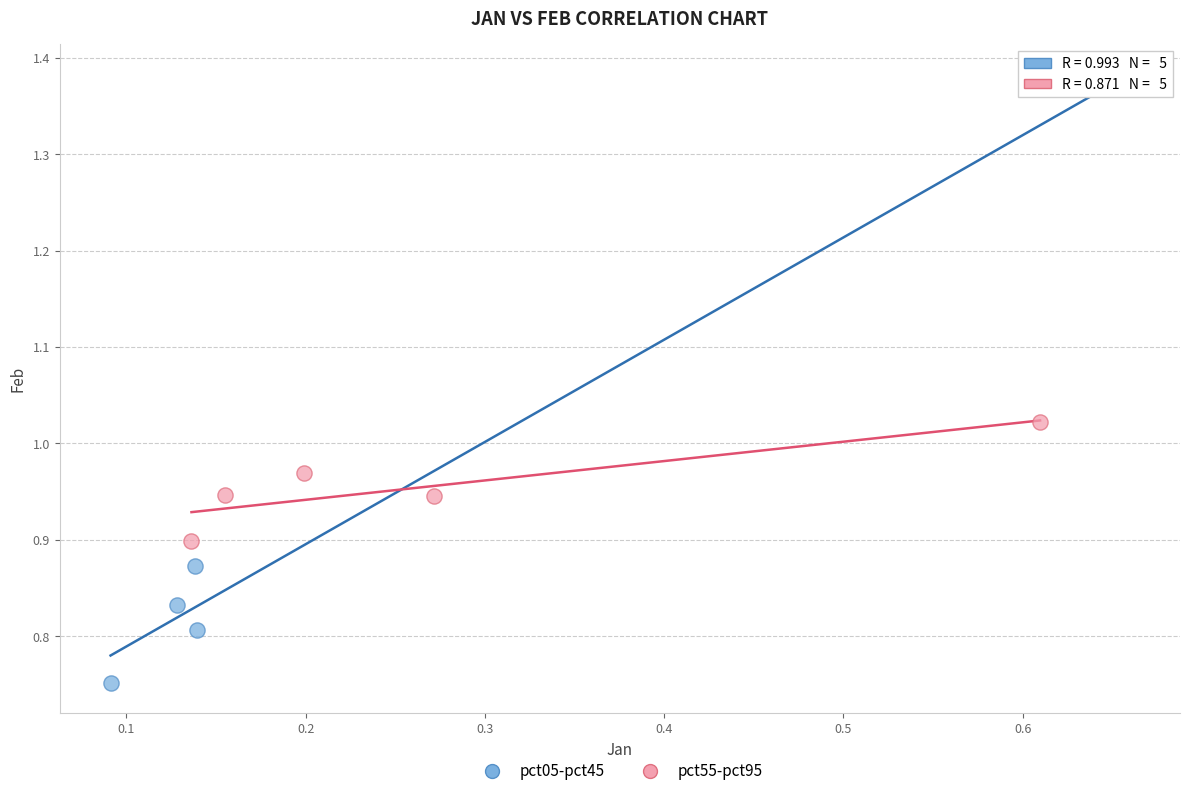

What are all the series names shown in the legend?

pct05-pct45, pct55-pct95